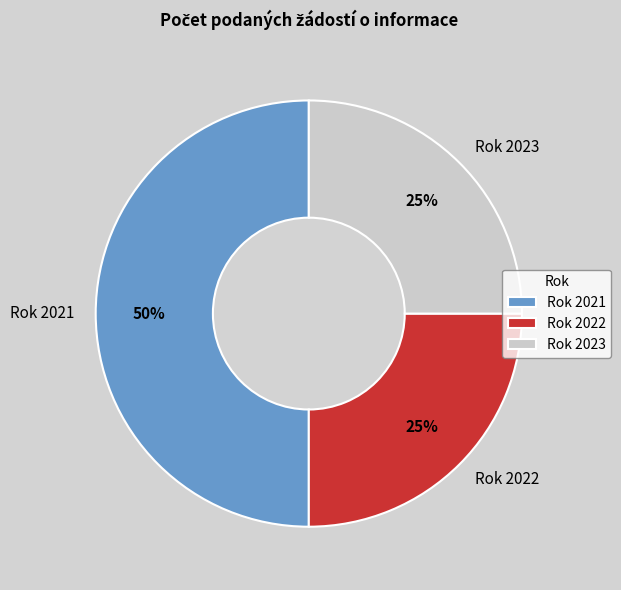

How many slices are in this pie chart?

3